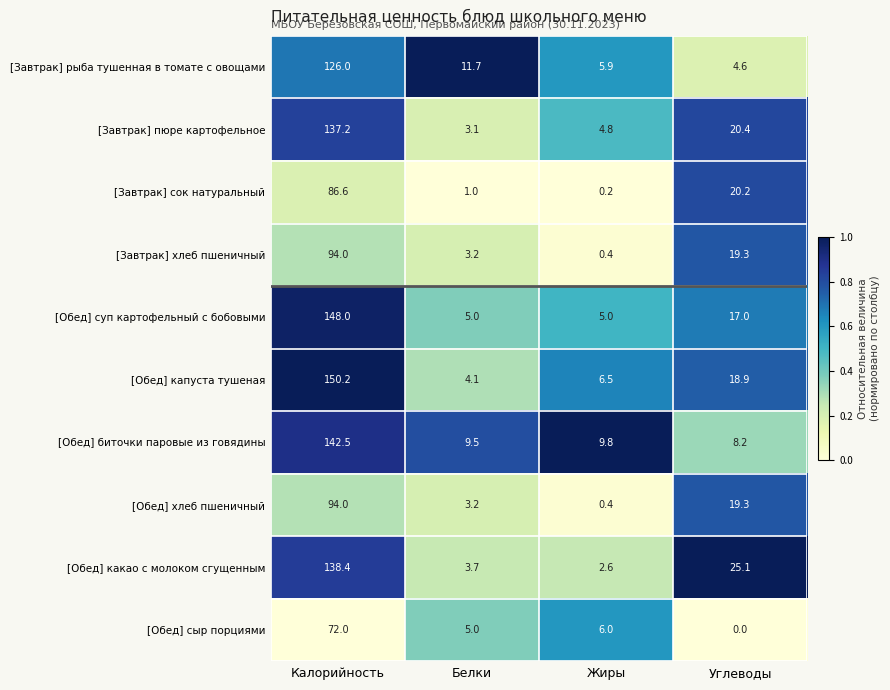

The [Обед] суп картофельный с бобовыми series shows 3.3 at Белки. True or false?

False